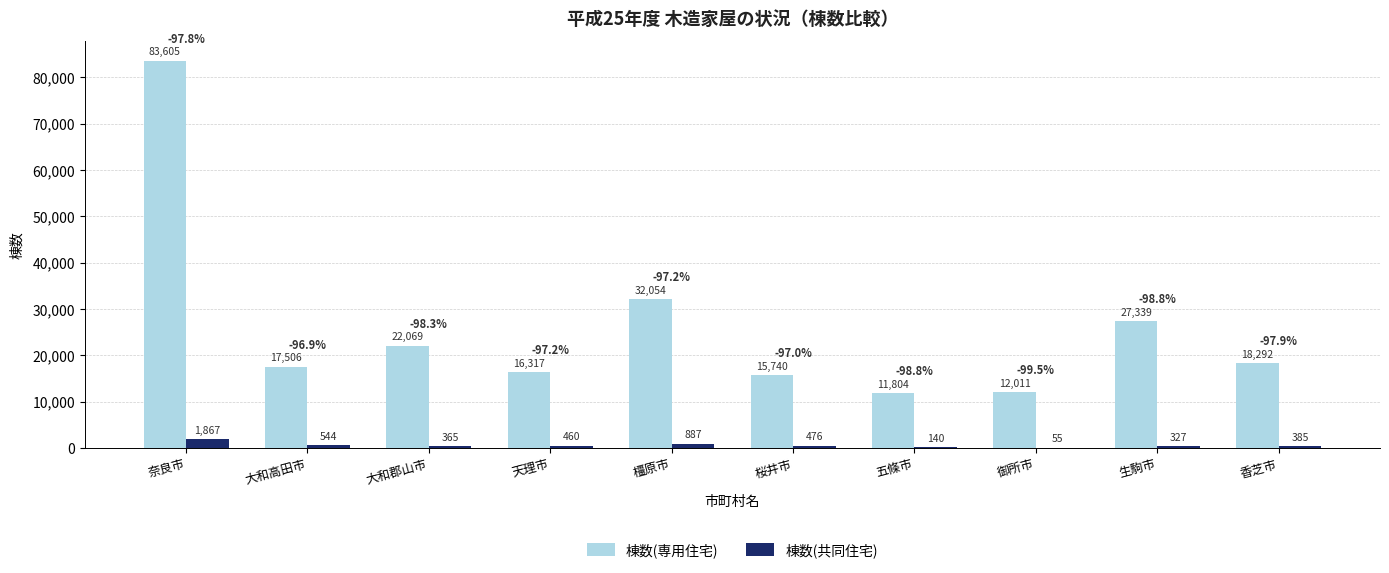

Is it true that 棟数(共同住宅) equals 55 at 御所市?

True